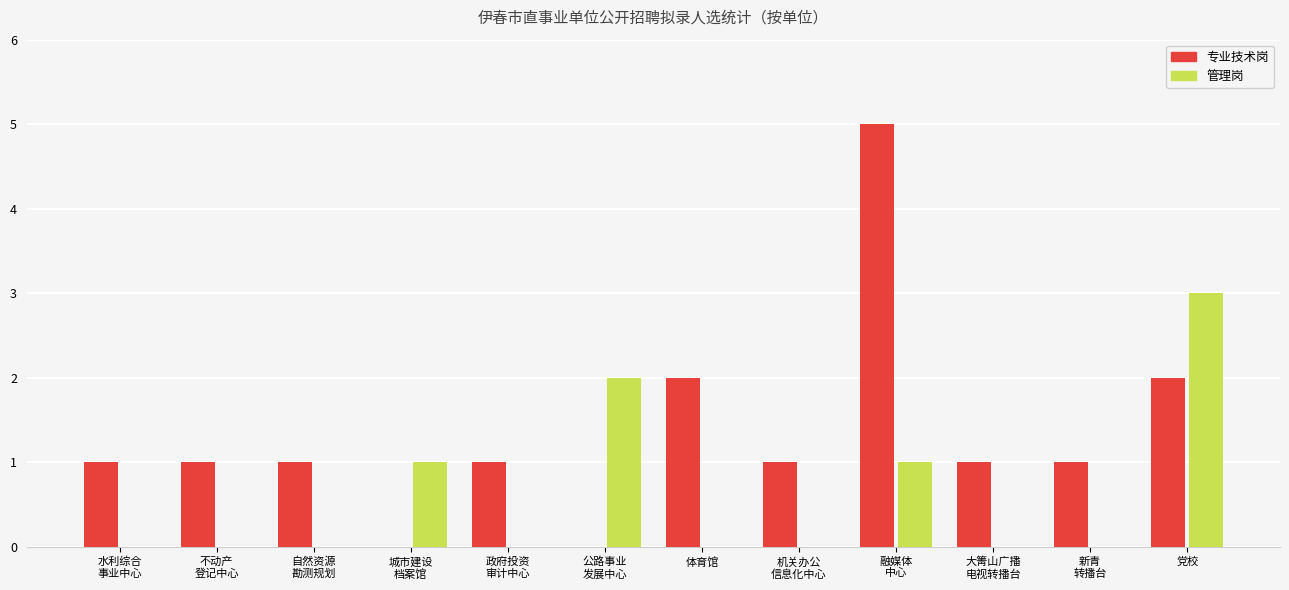

What is the sum of the 管理岗 values at 城市建设
档案馆 and 不动产
登记中心?

1